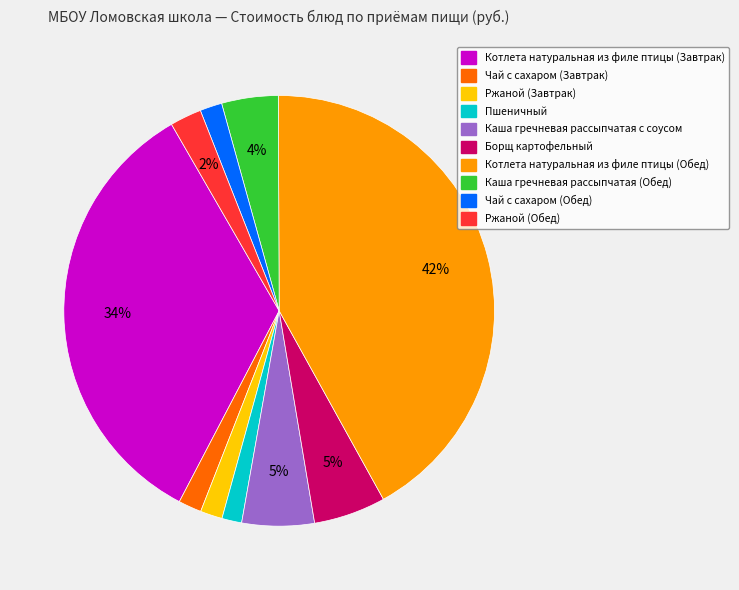

Is there any slice that represents more than half of the pie?

No